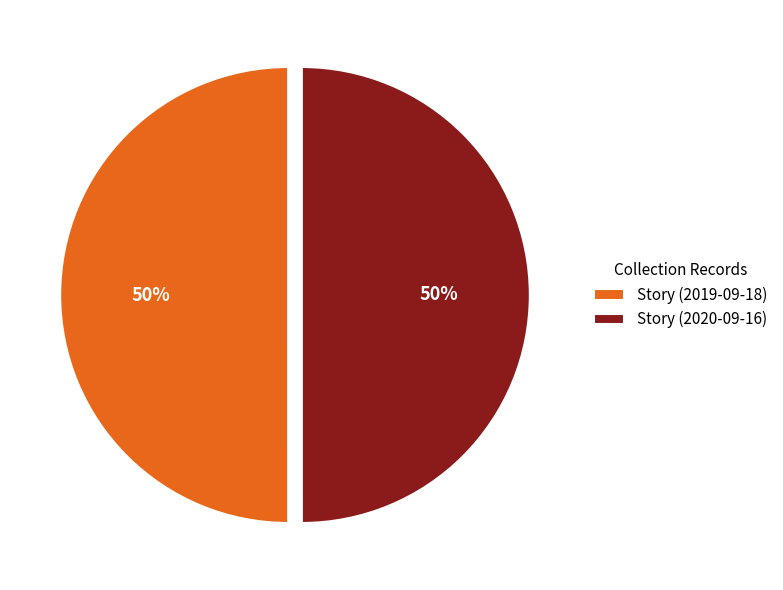

Count the number of slices in the pie.

2